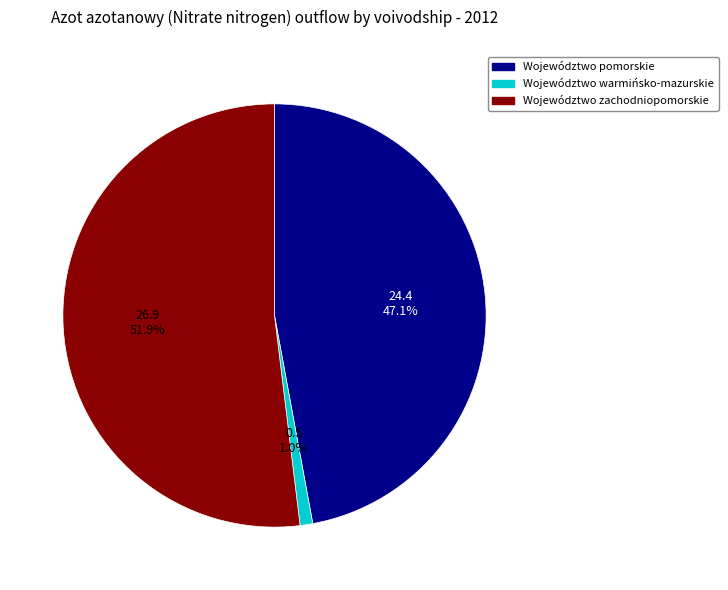

Do Województwo pomorskie and Województwo warmińsko-mazurskie together represent more than half of the pie?

No